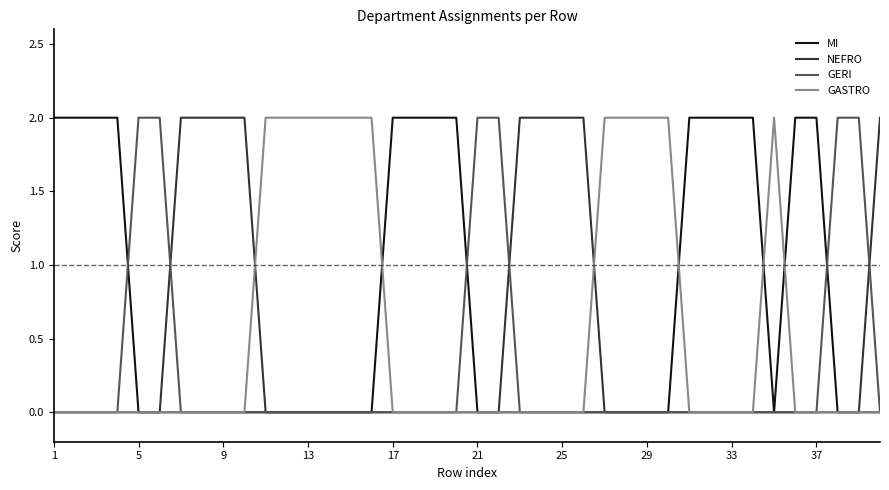

Which series has the largest total across all categories?

MI